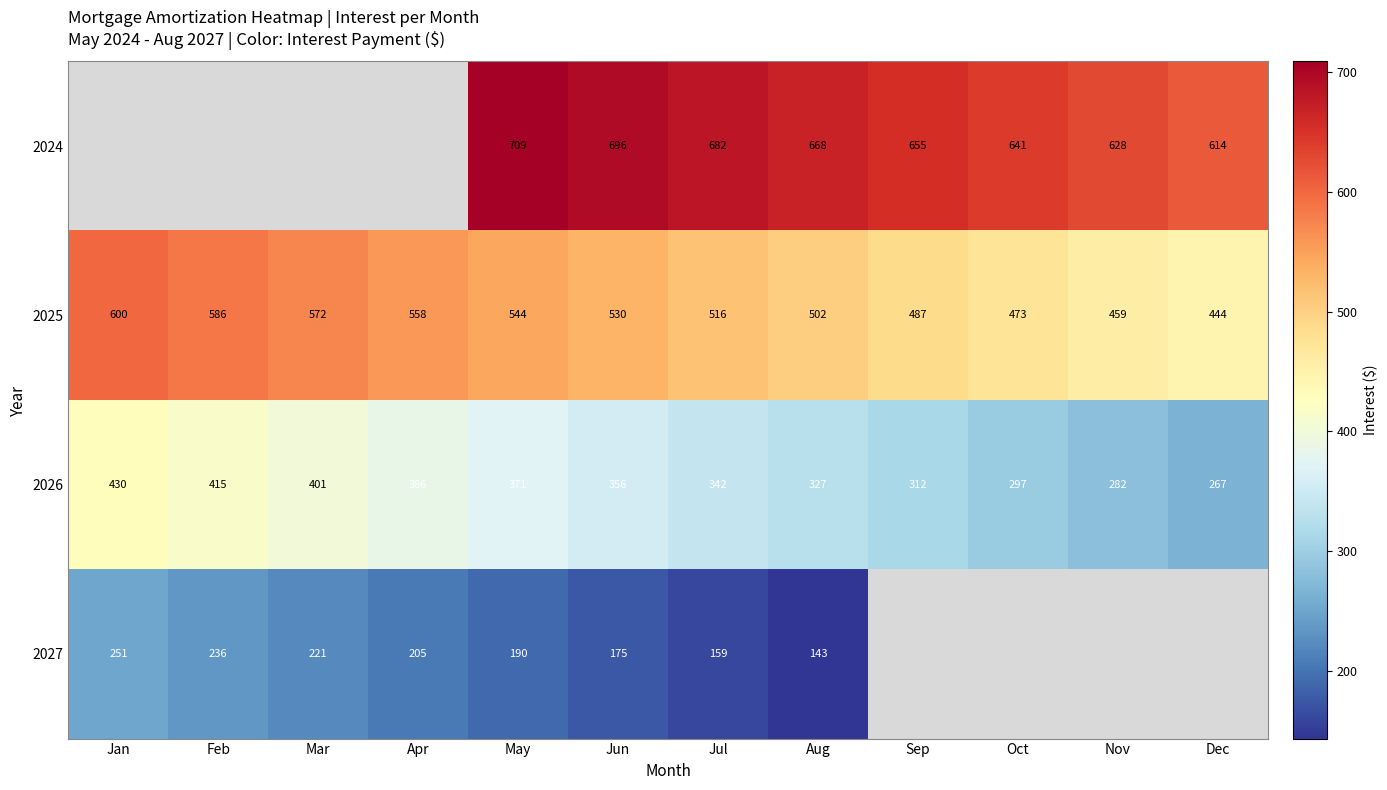

At which label does 2026 first exceed 356?

Jan